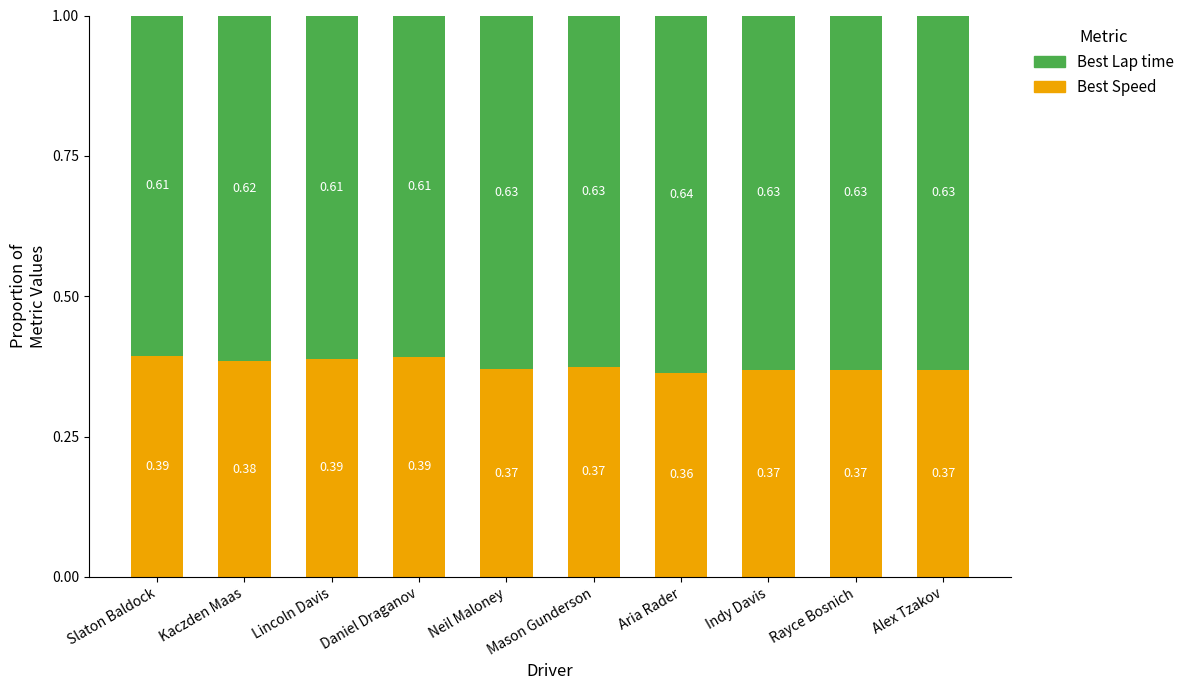

What are all the series names shown in the legend?

Best Lap time, Best Speed